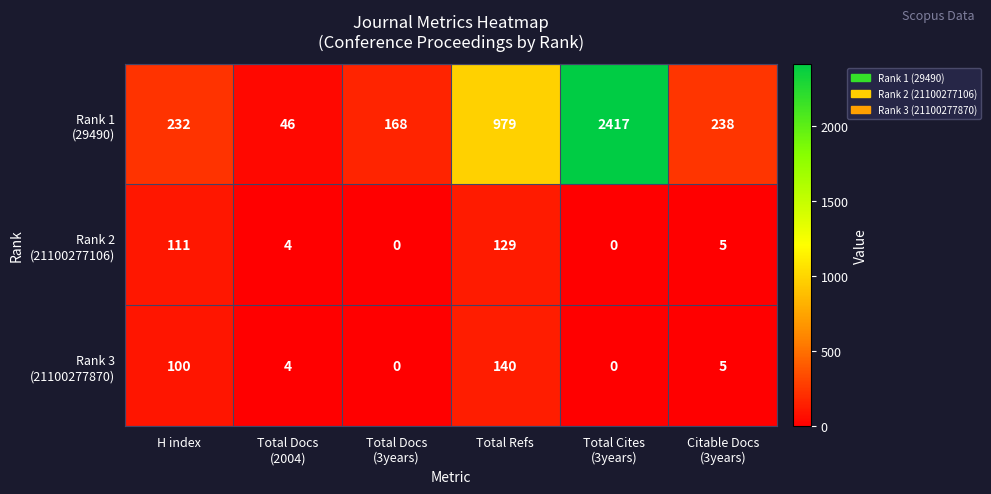

What is the greatest value displayed?

2417